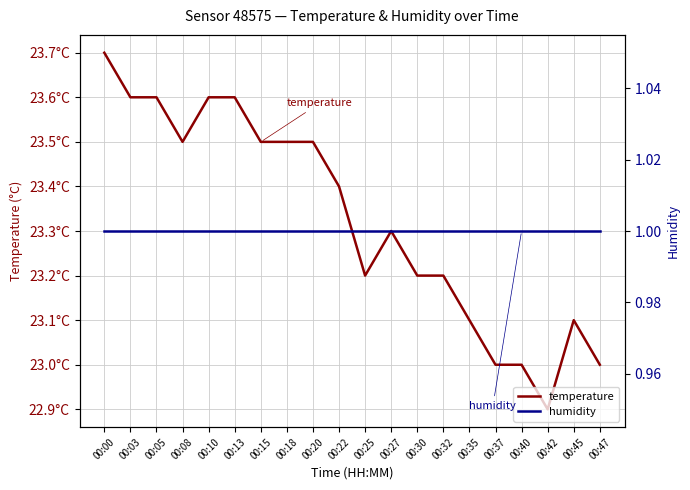

At which label does temperature first exceed 23?

00:00